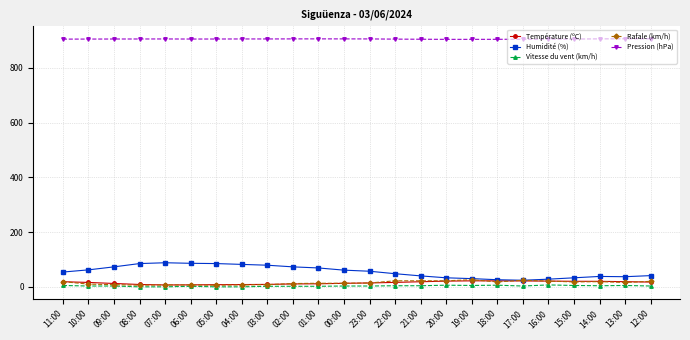

What are all the series names shown in the legend?

Température (ºC), Humidité (%), Vitesse du vent (km/h), Rafale (km/h), Pression (hPa)